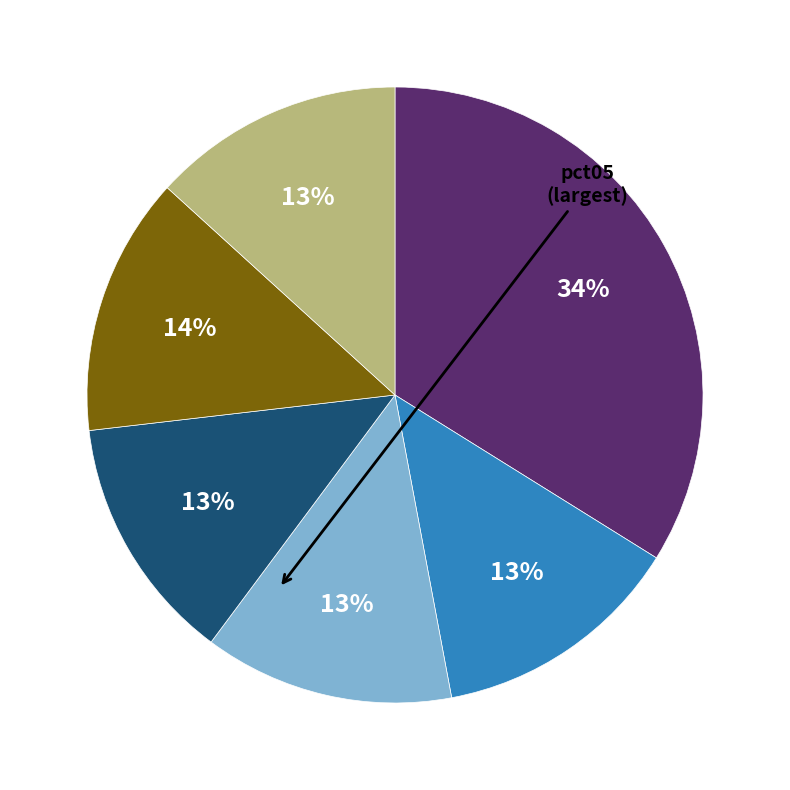

Is there any slice that represents more than half of the pie?

No